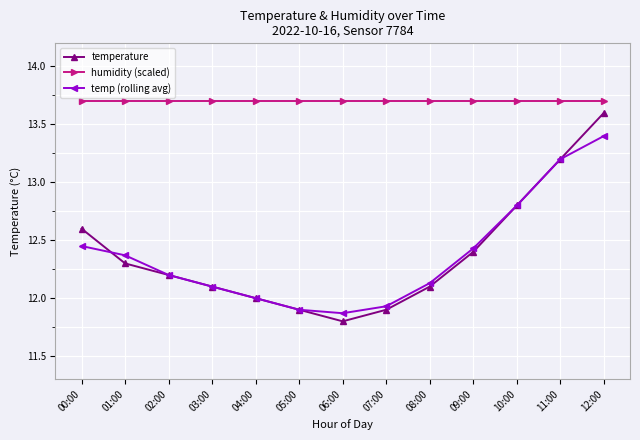

How many lines are shown in the chart?

3